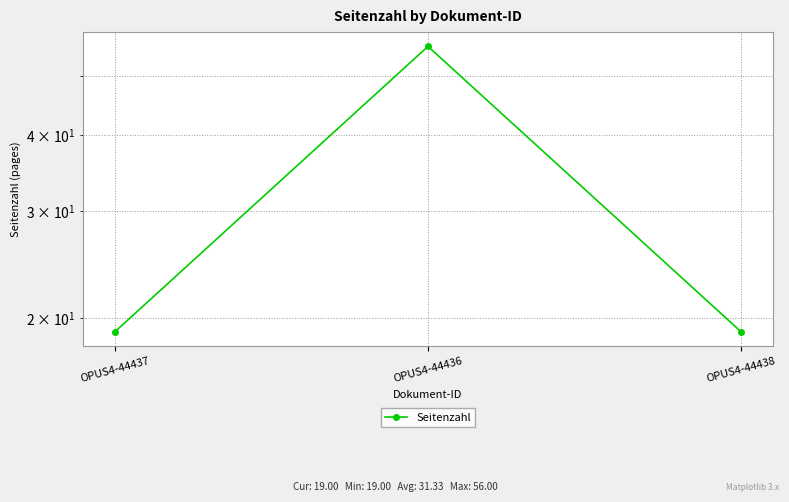

What position from the right is OPUS4-44437?

3